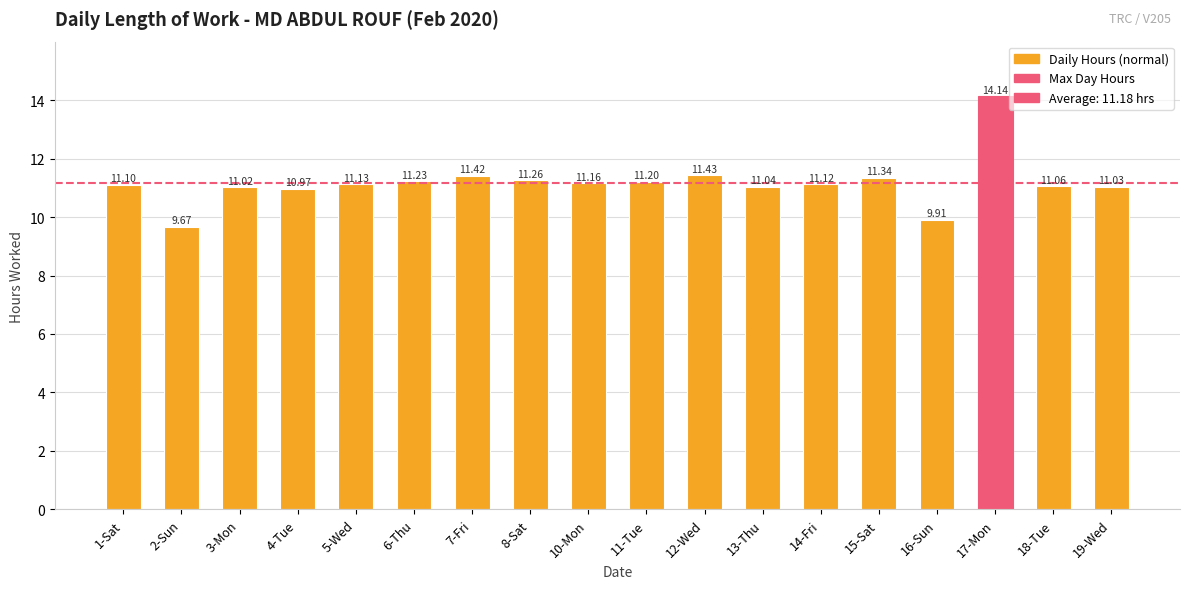

What is the average value?

11.2